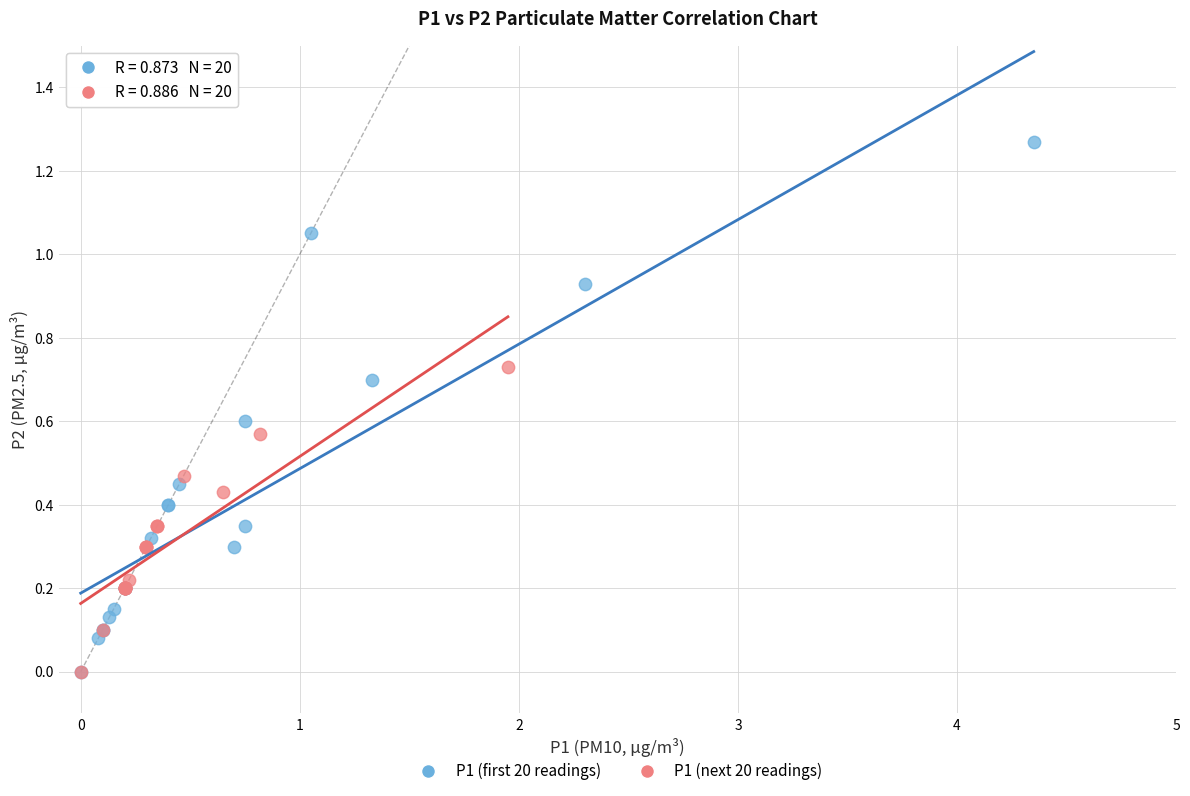

Which series has the largest Y range (max minus min)?

P1 (first 20 readings)